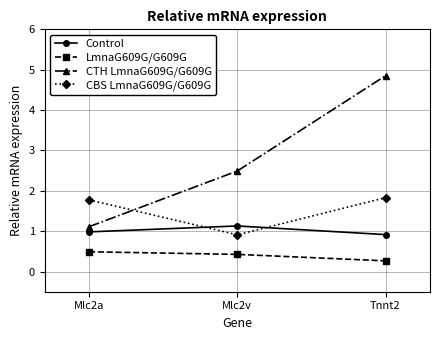

How many data points does each series have?

3